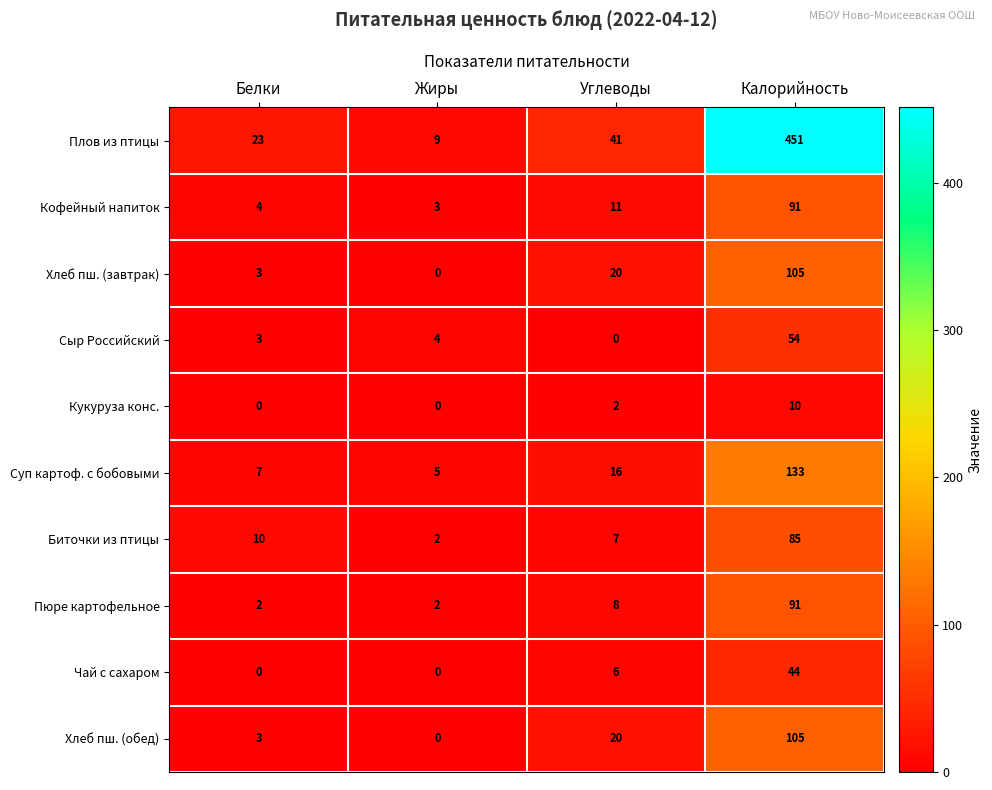

At how many categories does at least one series exceed 441?

1